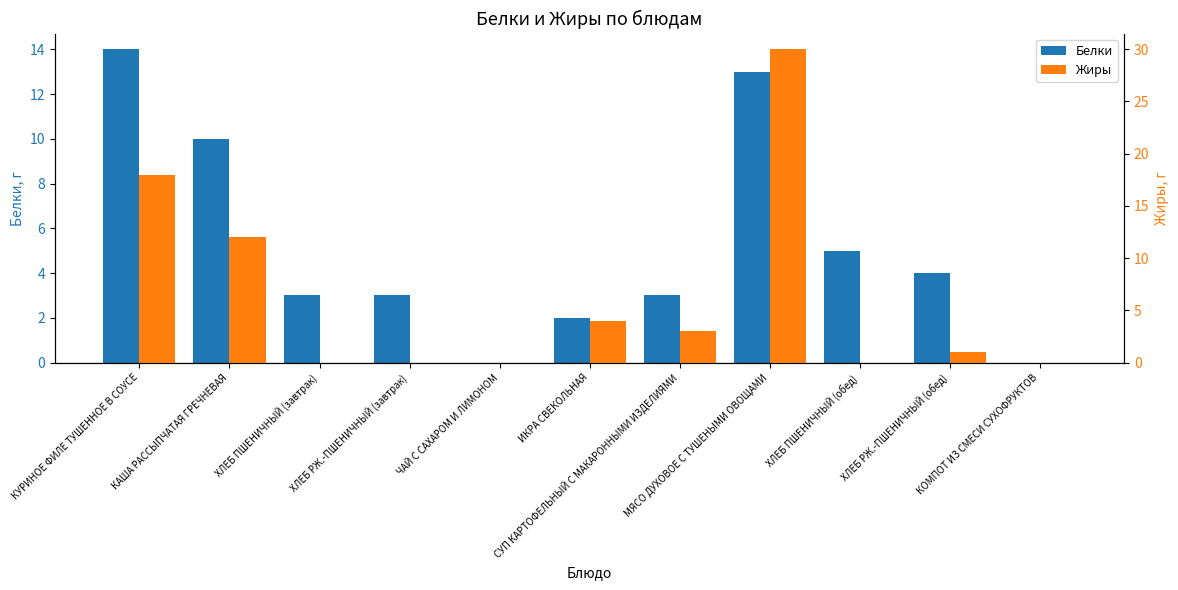

What position from the right is СУП КАРТОФЕЛЬНЫЙ С МАКАРОННЫМИ ИЗДЕЛИЯМИ?

5